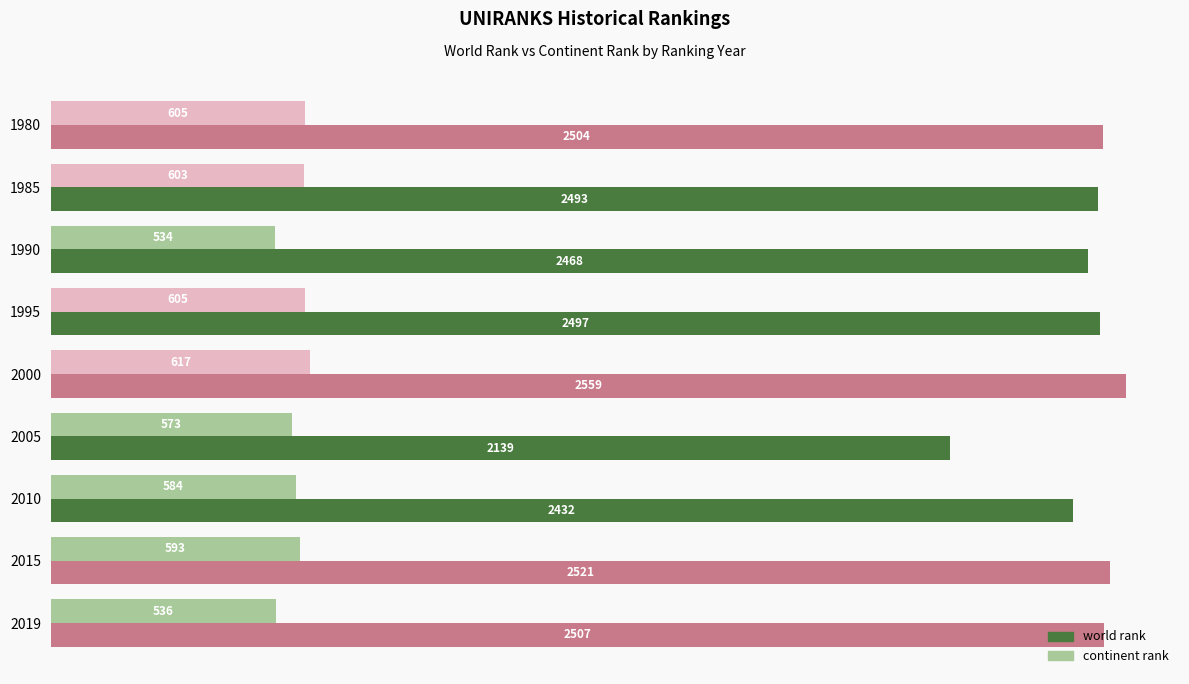

Rank the series by their maximum value, from highest to lowest.

world rank, continent rank